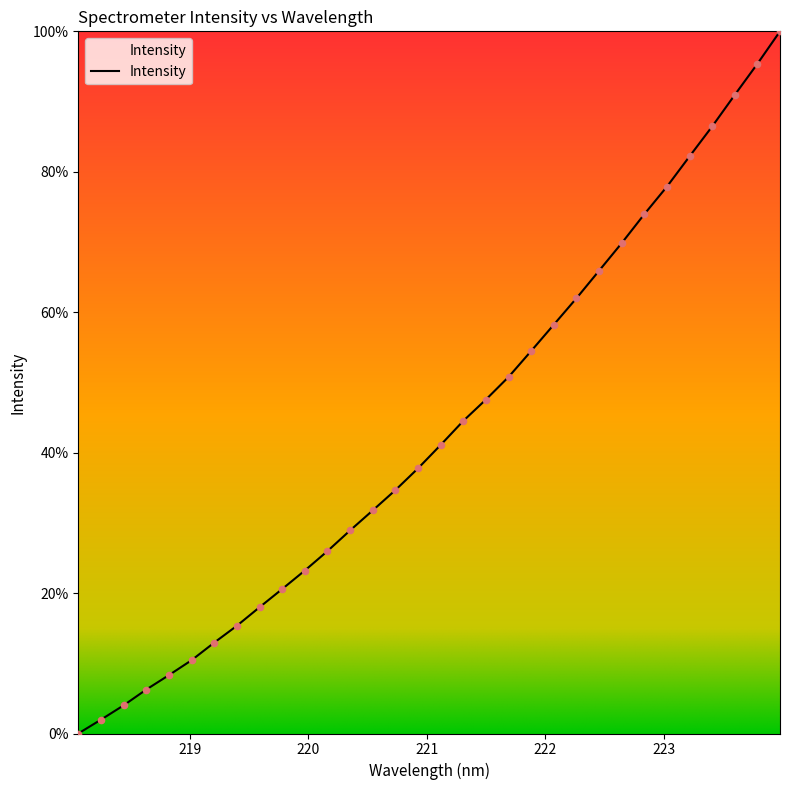

What is the maximum value shown in the chart?

100.0